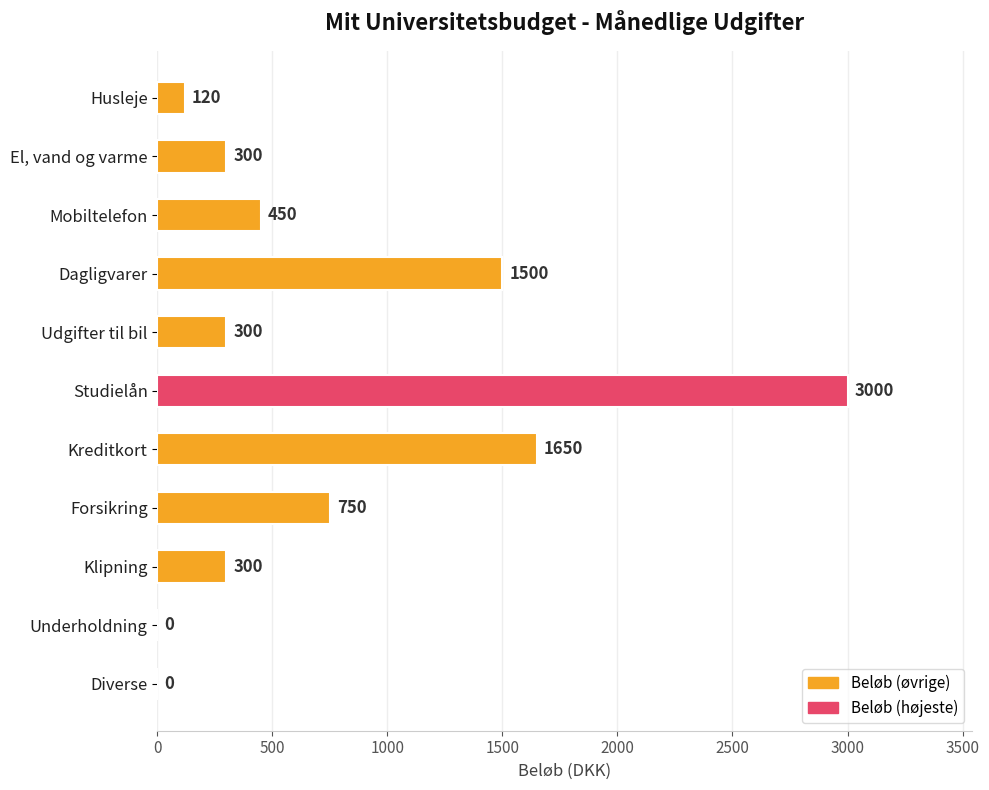

Which category has the highest value across all series?

Studielån